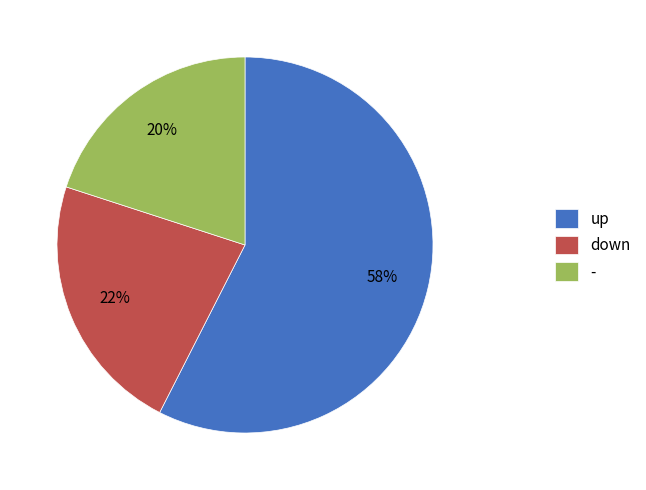

How many segments does this pie chart have?

3